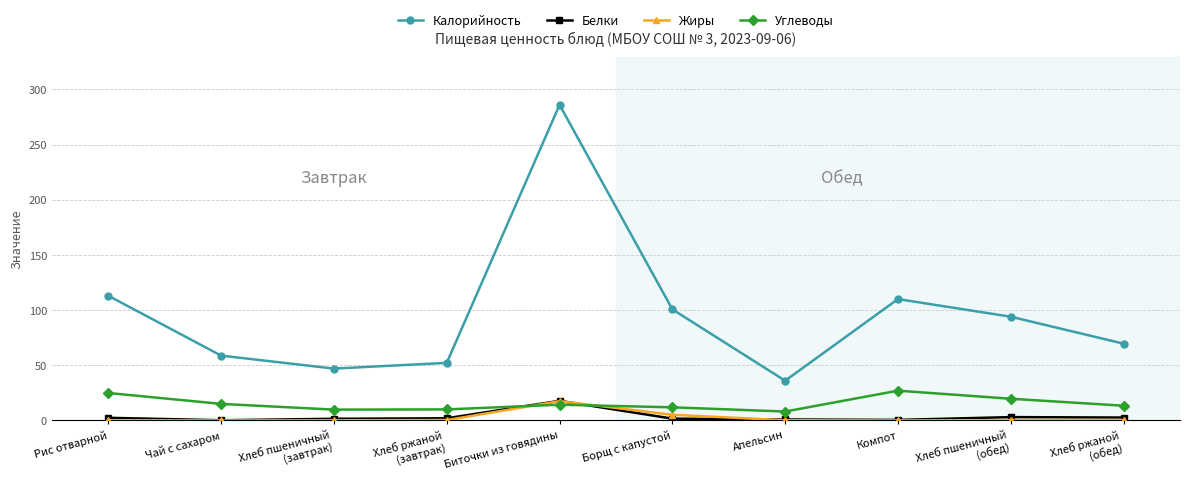

What is the average value of the Углеводы series?

15.4